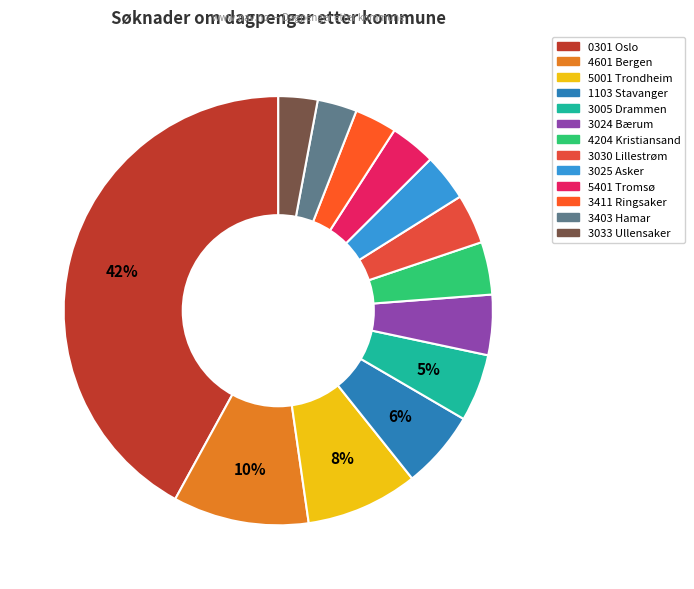

What is the largest slice in the pie chart?

0301 Oslo